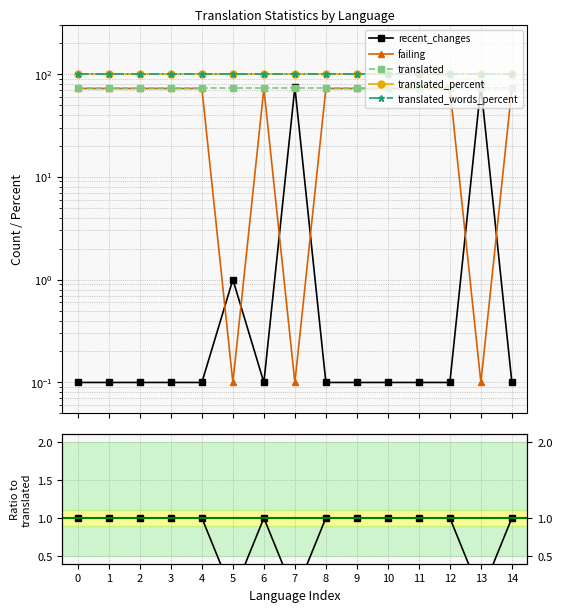

At how many categories does at least one series exceed 85?

15